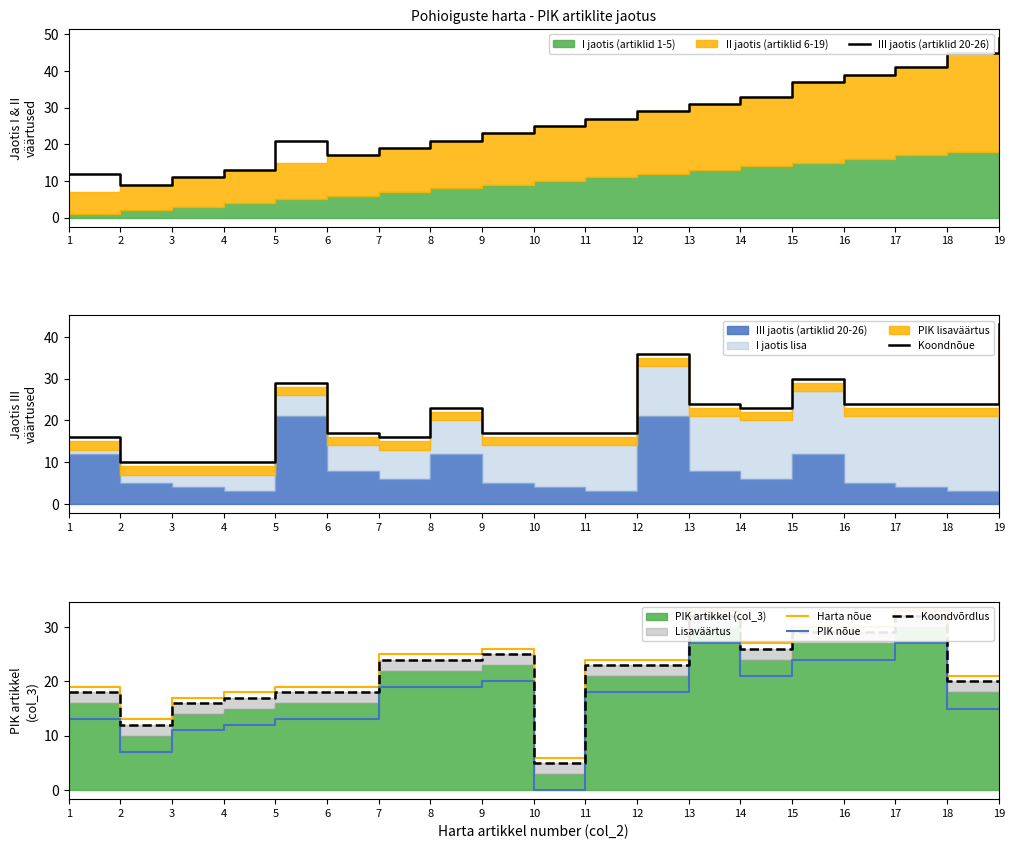

Rank the categories by Koondvõrdlus value from lowest to highest.

10, 2, 3, 4, 1, 5, 6, 18, 19, 11, 12, 7, 8, 9, 14, 15, 16, 13, 17